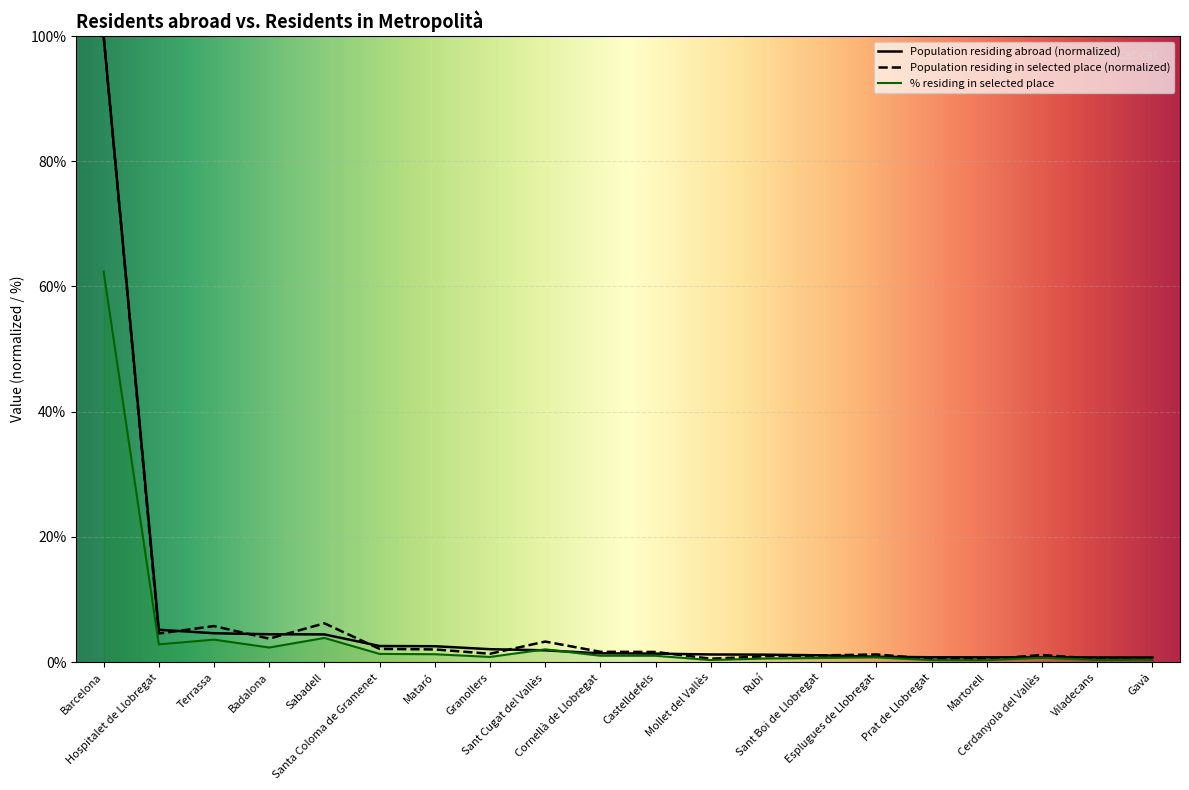

What is the value of the Population in selected place (abs) point at the 2nd from the left?

4.6